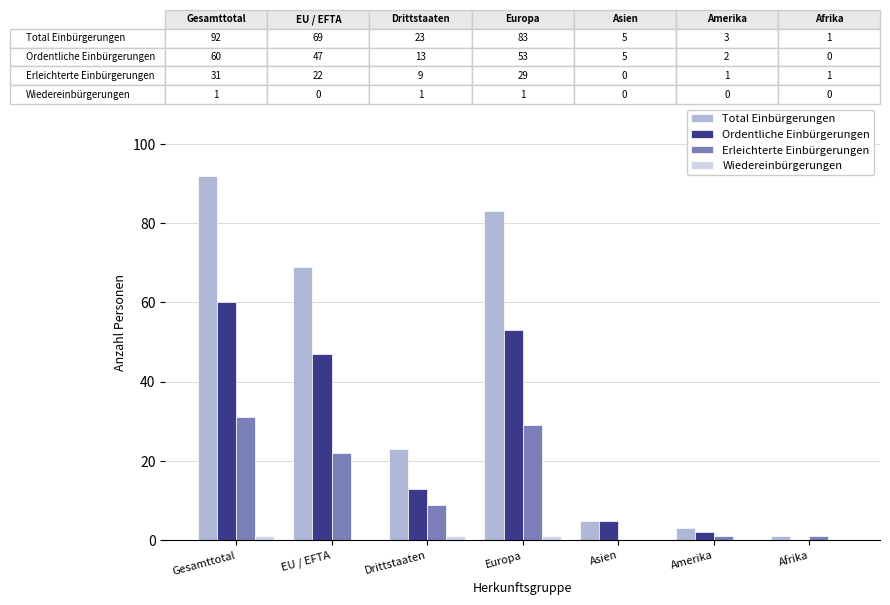

The value of Total Einbürgerungen at Europa is 83. True or false?

True